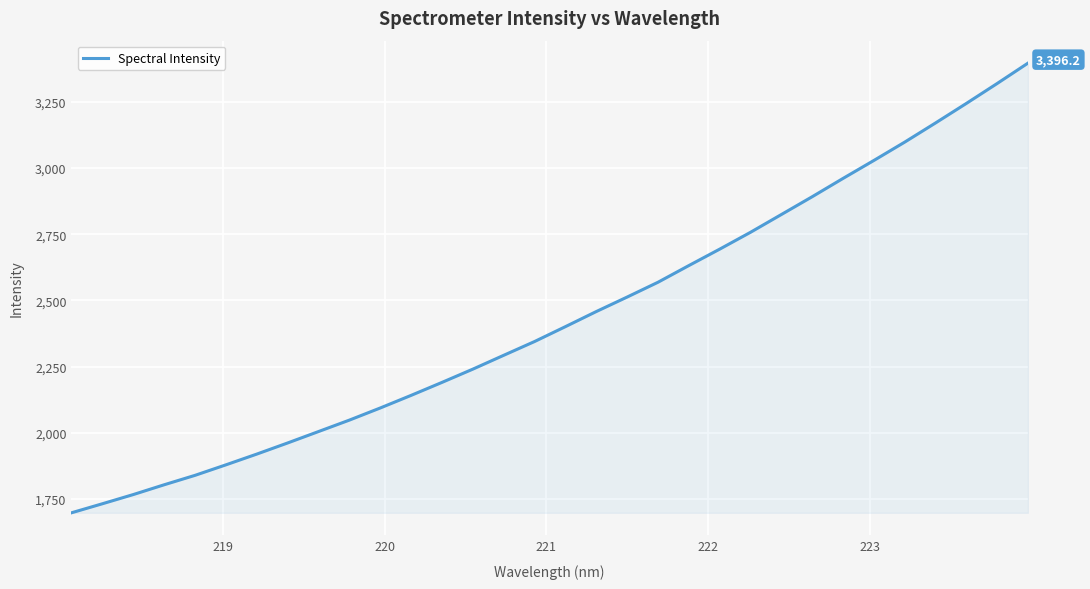

What is the maximum value shown in the chart?

3396.2